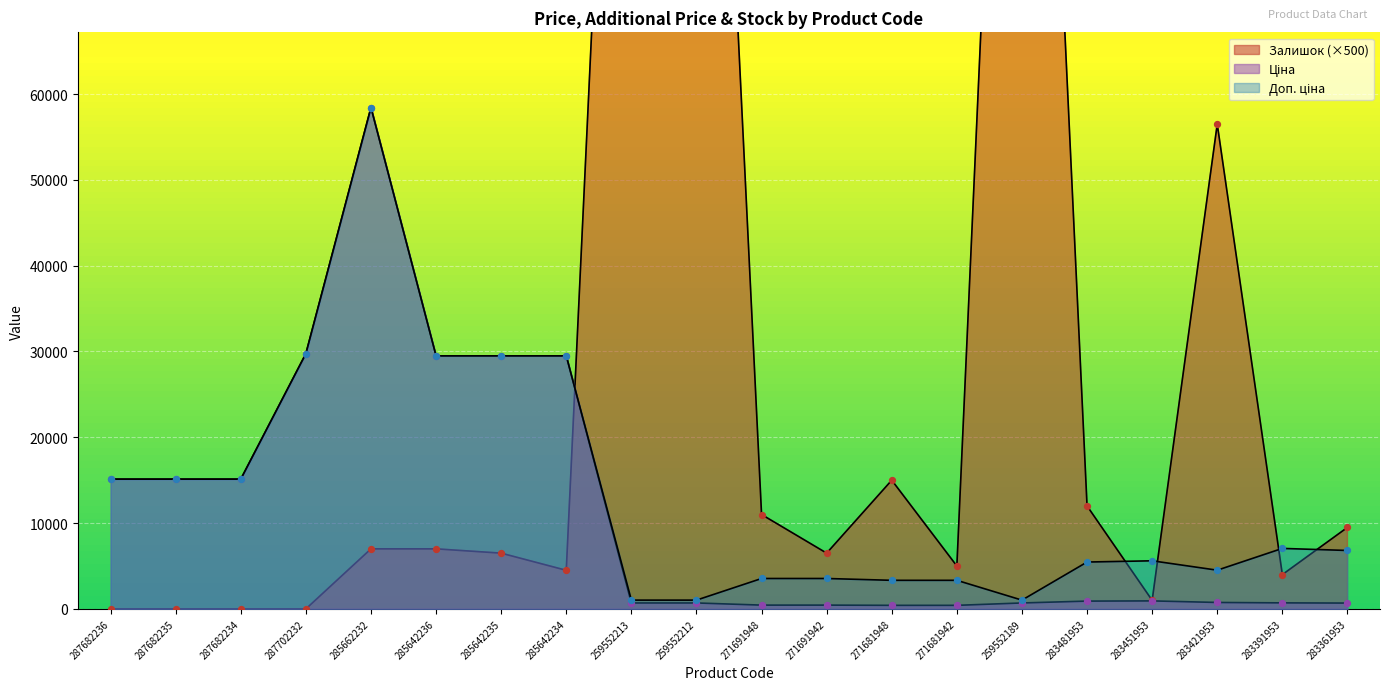

What is the total value across all series at 259552189?

175718.3